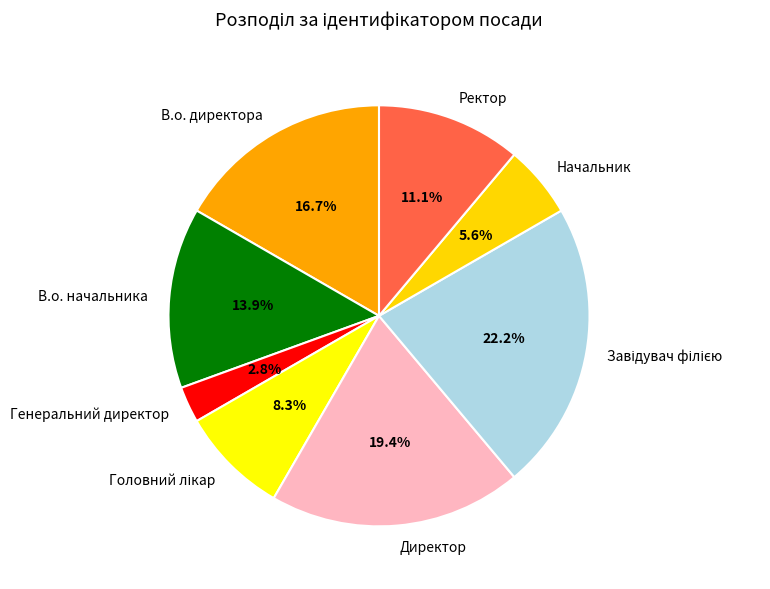

To the nearest percent, what is the average slice percentage?

12%